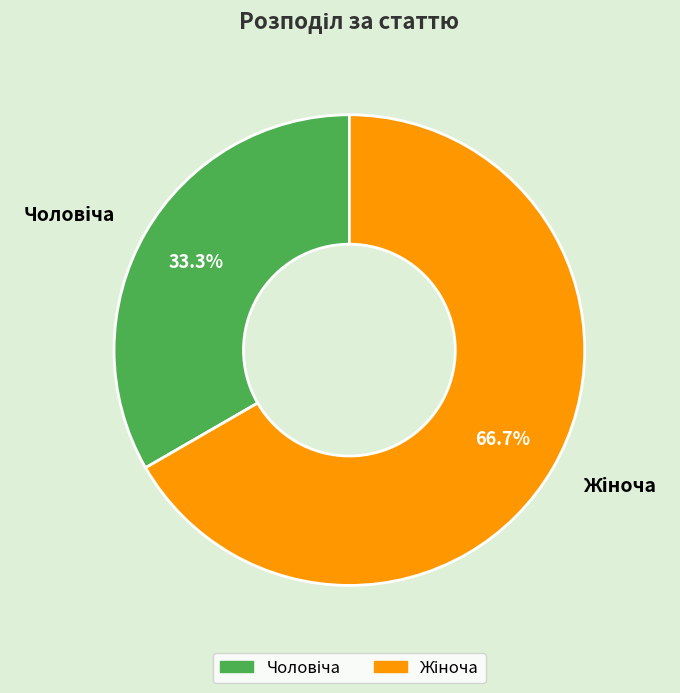

Does any single category account for the majority?

Yes